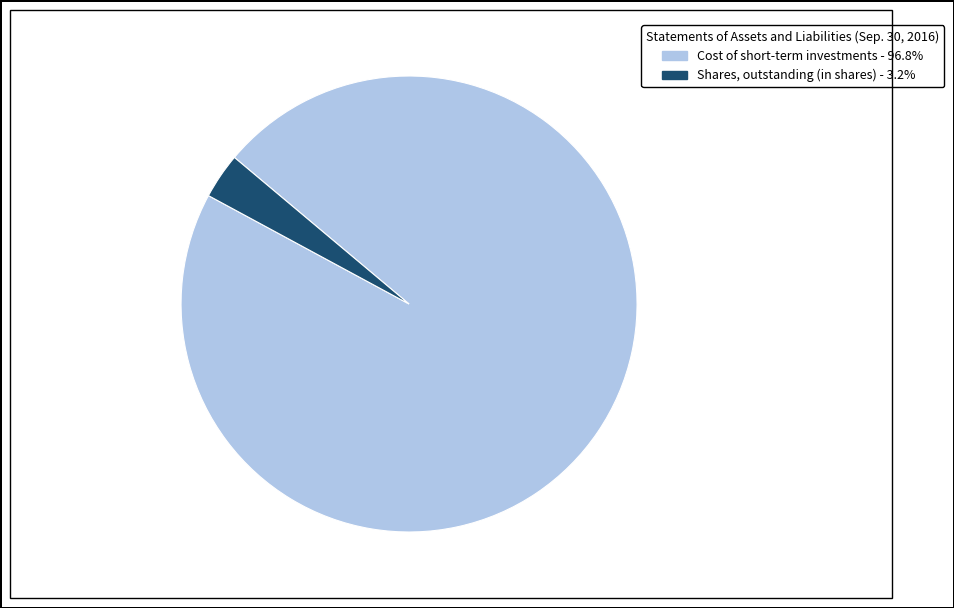

Which slice represents more than half of the pie?

Cost of short-term investments